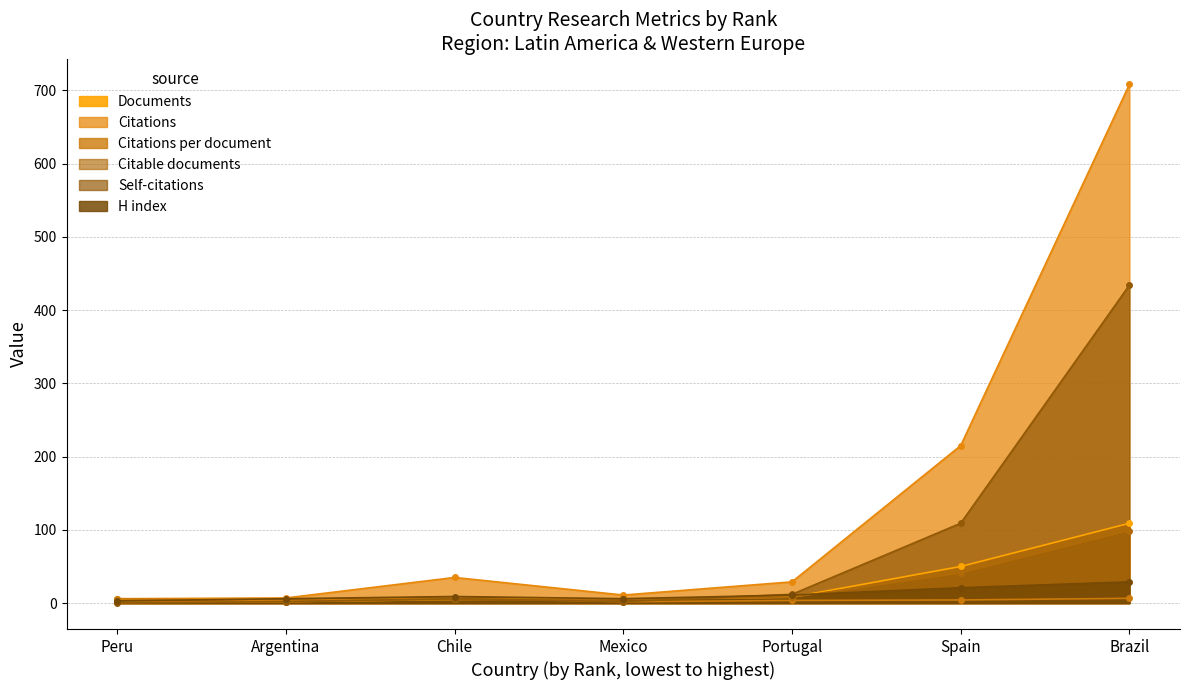

The value of Citable documents at Mexico is 5.0. True or false?

True